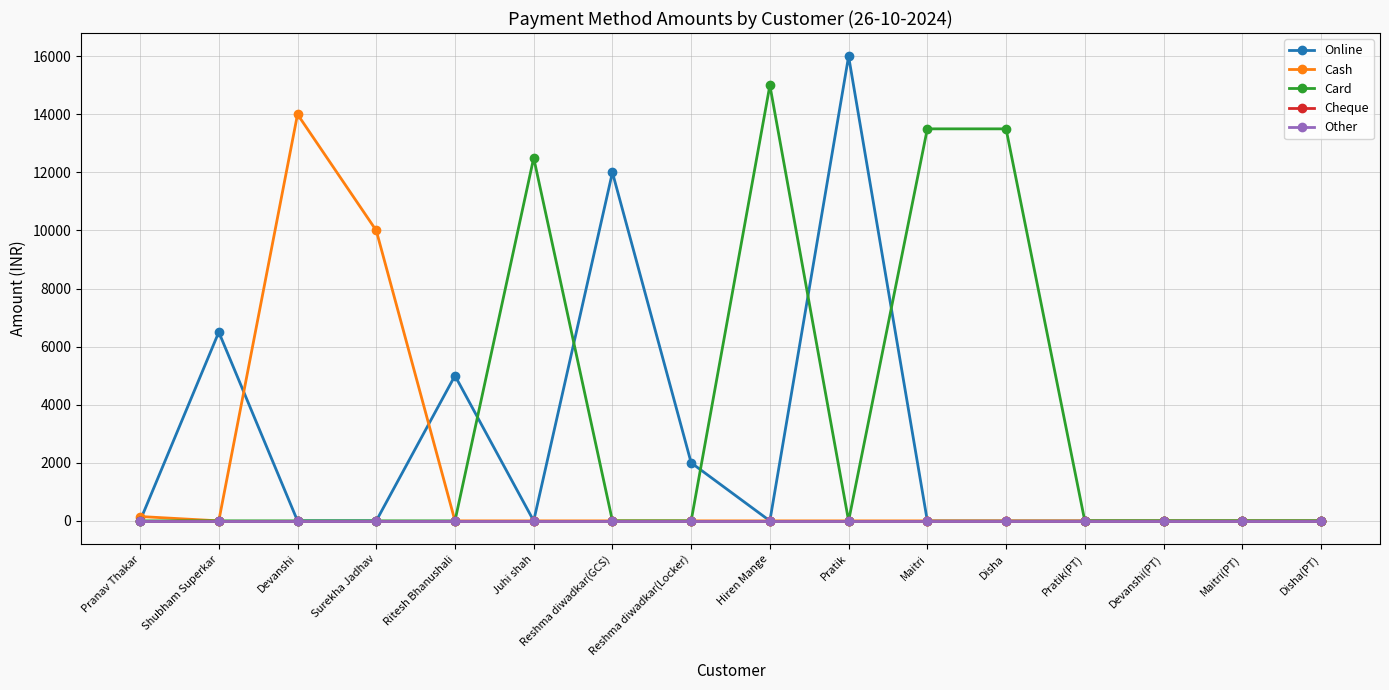

Which series has the largest total across all categories?

Card